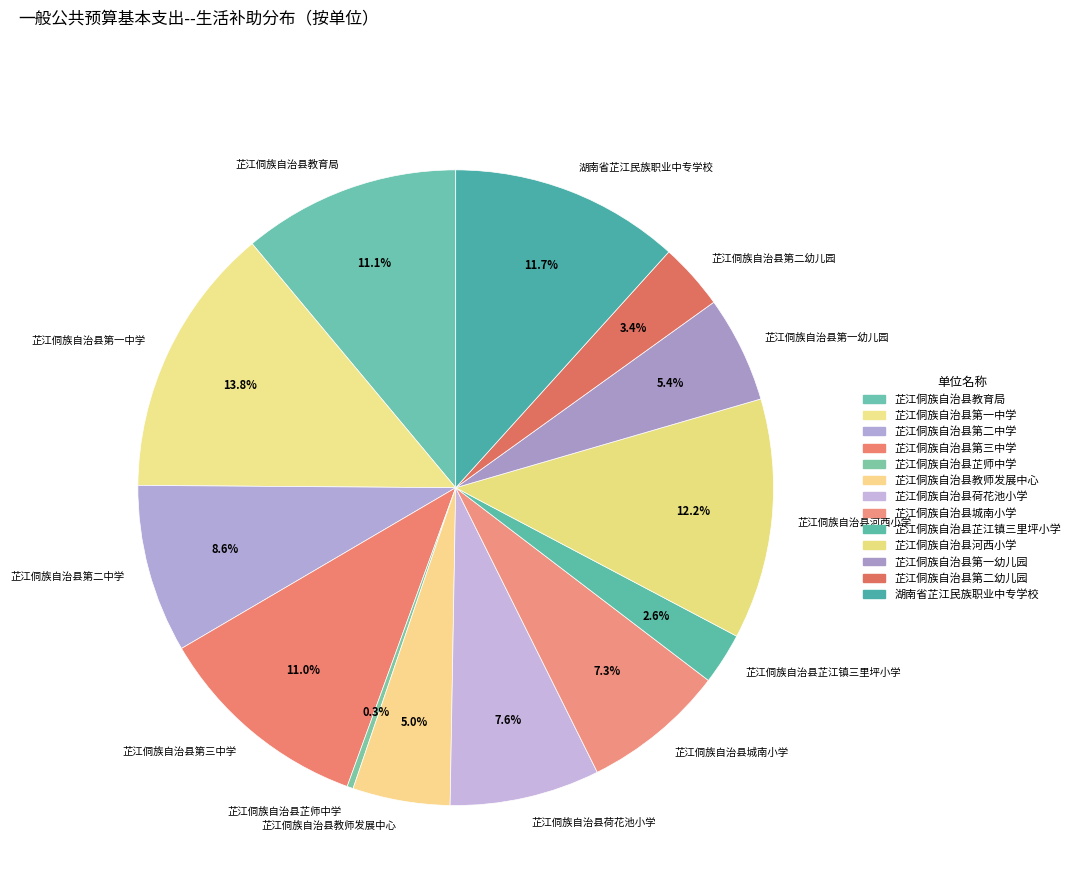

Between 芷江侗族自治县城南小学 and 芷江侗族自治县教师发展中心, which is larger?

芷江侗族自治县城南小学